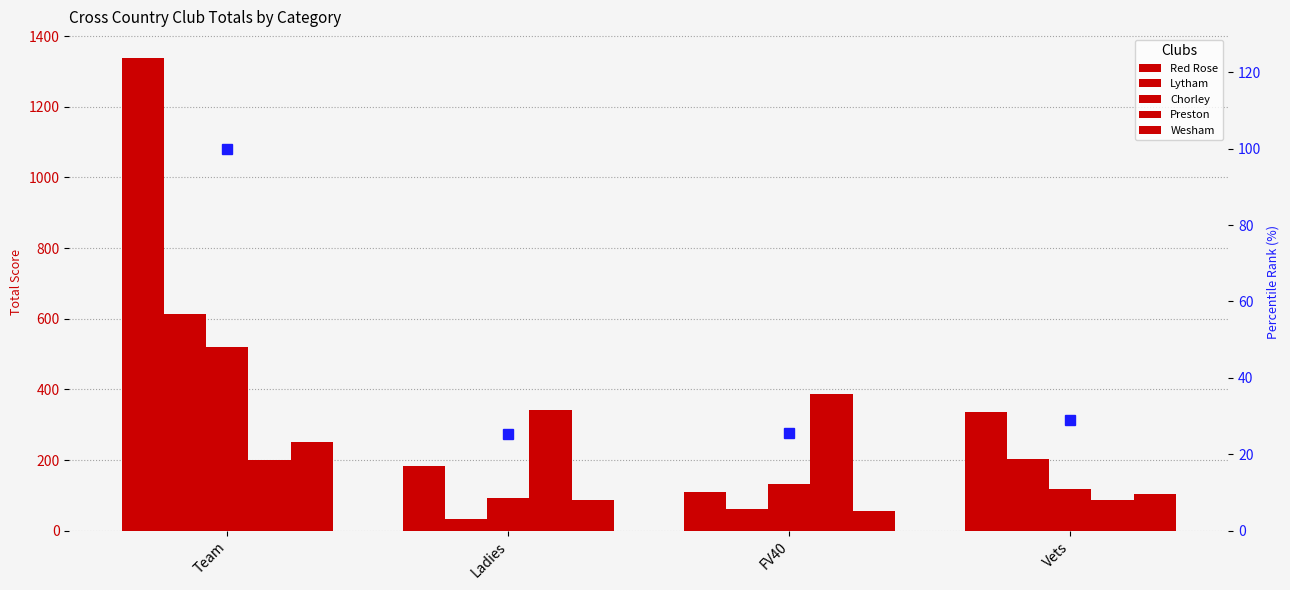

Which has a higher value, Team or Ladies?

Team